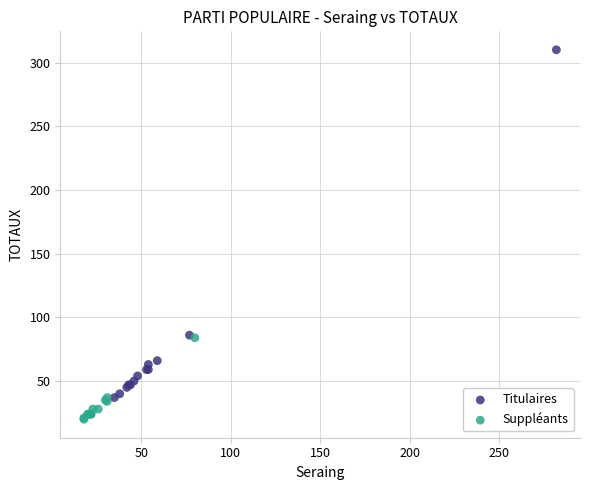

Which series reaches the maximum Y coordinate?

Titulaires